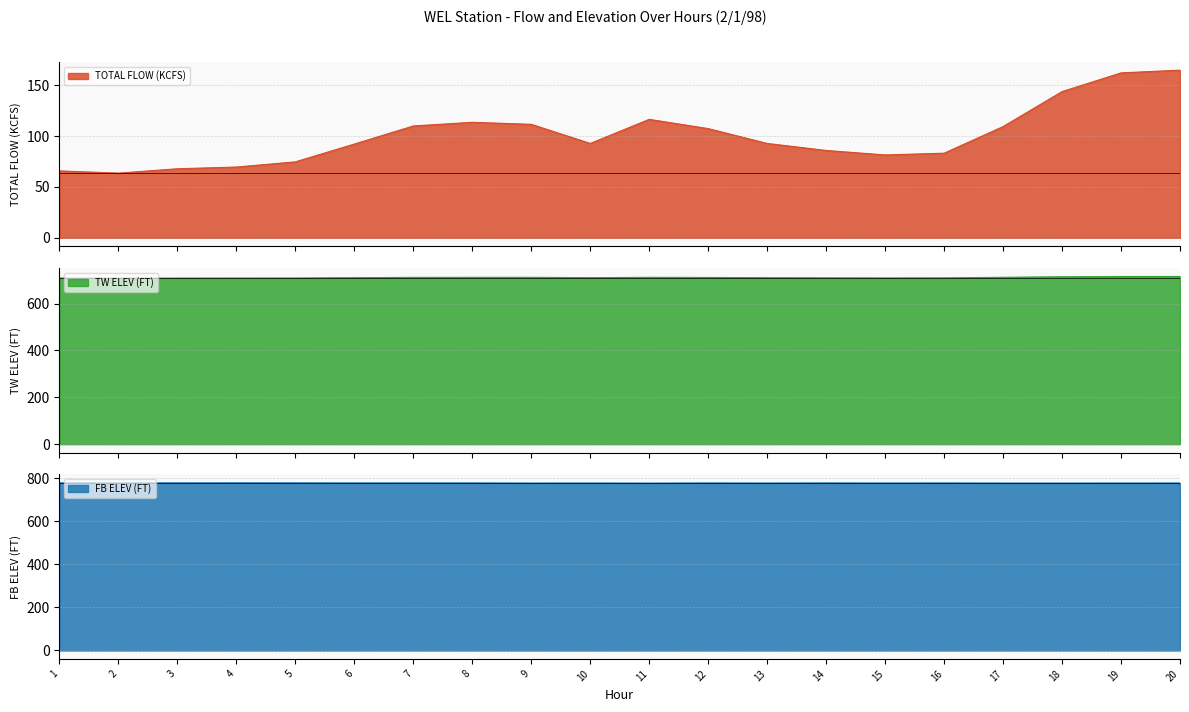

Reading left to right, extract all data points from this chart.

TOTAL FLOW (KCFS): 1=65.8	2=63.6	3=67.9	4=69.6	5=74.7	6=92.2	7=110.0	8=113.6	9=111.6	10=92.8	11=116.5	12=107.4	13=92.8	14=85.9	15=81.5	16=83.2	17=109.4	18=143.8	19=162.2	20=164.9
TW ELEV (FT): 1=709.0	2=708.8	3=709.0	4=709.2	5=709.3	6=710.8	7=712.0	8=712.2	9=712.2	10=710.9	11=712.2	12=711.7	13=710.7	14=710.0	15=709.6	16=709.9	17=712.4	18=714.7	19=715.8	20=715.9
FB ELEV (FT): 1=779.5	2=779.6	3=779.4	4=779.7	5=779.4	6=779.2	7=779.3	8=779.2	9=778.6	10=778.8	11=778.4	12=779.1	13=778.7	14=779.2	15=778.8	16=779.1	17=778.6	18=778.6	19=778.7	20=778.9